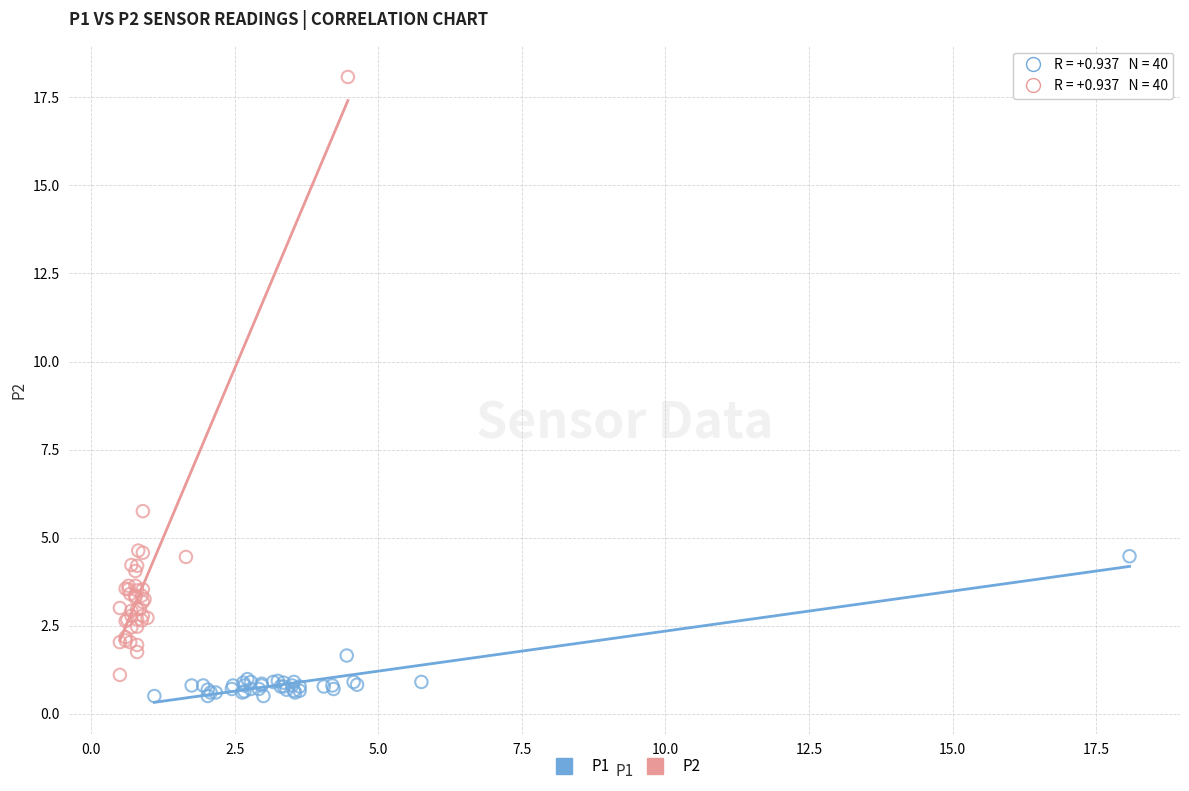

Which series has the largest Y range (max minus min)?

P2